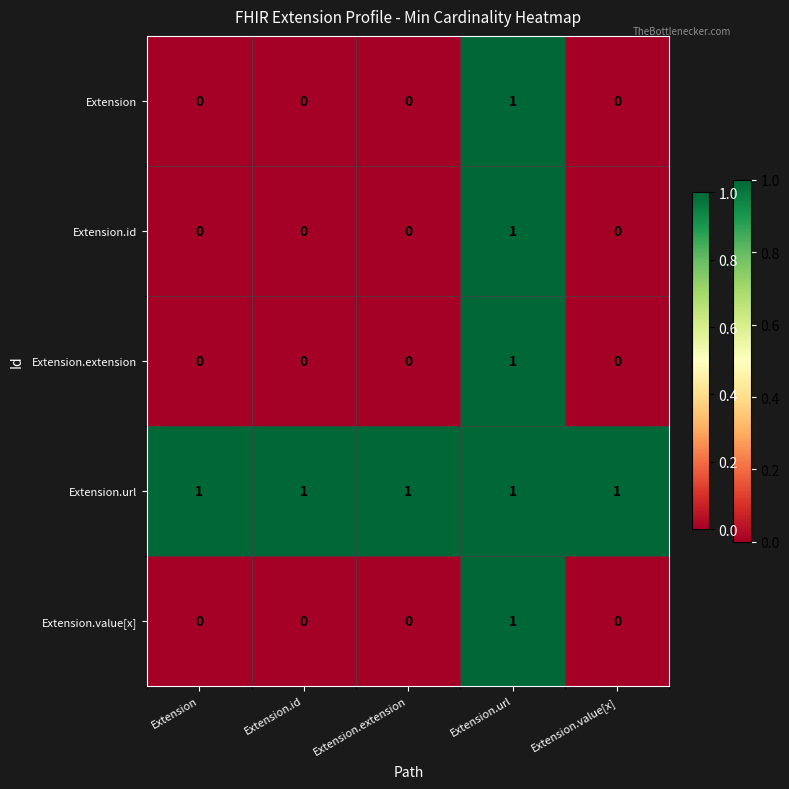

What is the maximum value shown in the chart?

1